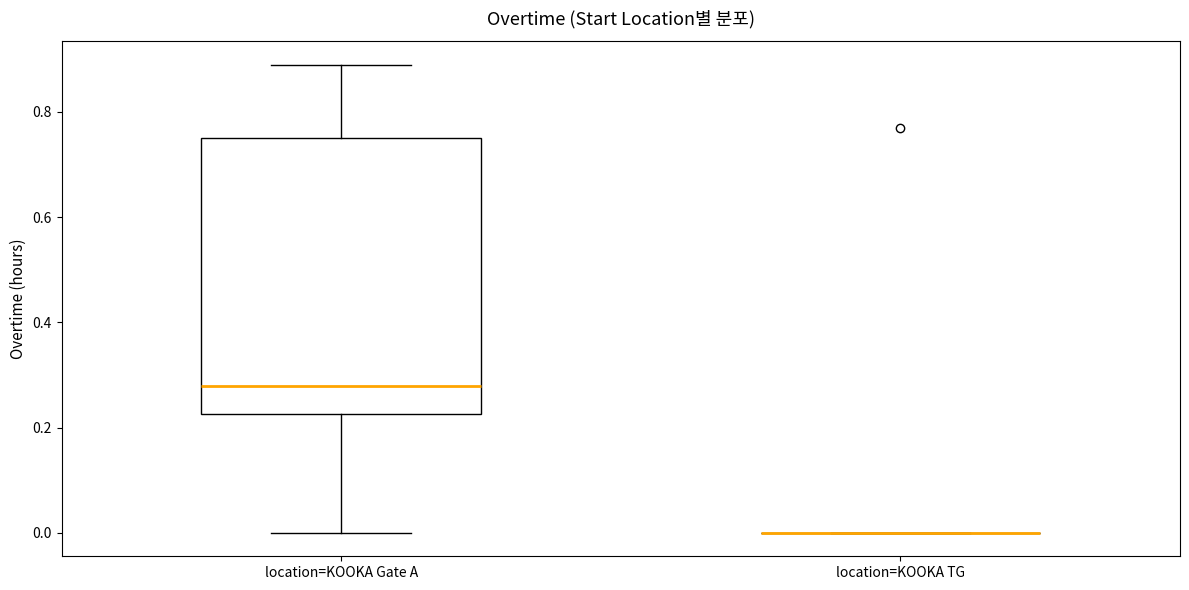

Comparing the boxes themselves (not the whiskers), which one is the tallest?

location=KOOKA Gate A